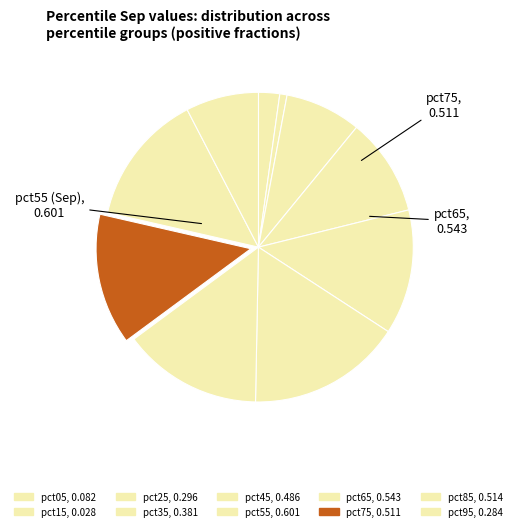

The pct55 slice represents 8% of the pie. True or false?

False